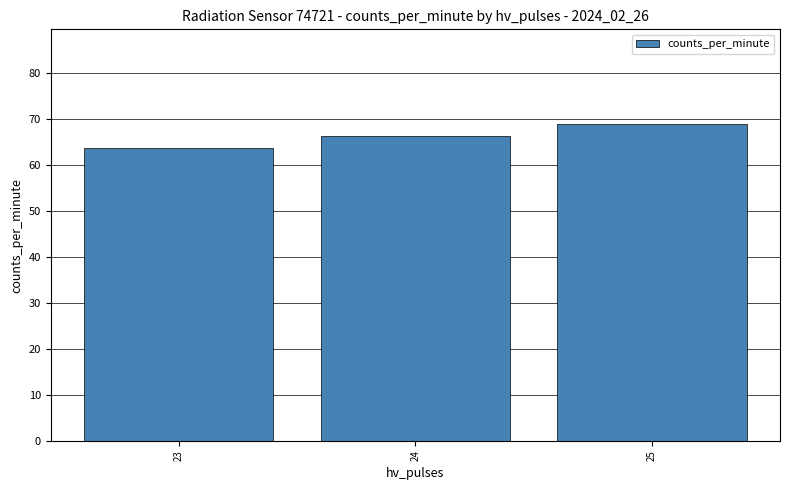

What is the difference between the maximum and minimum values?

5.1